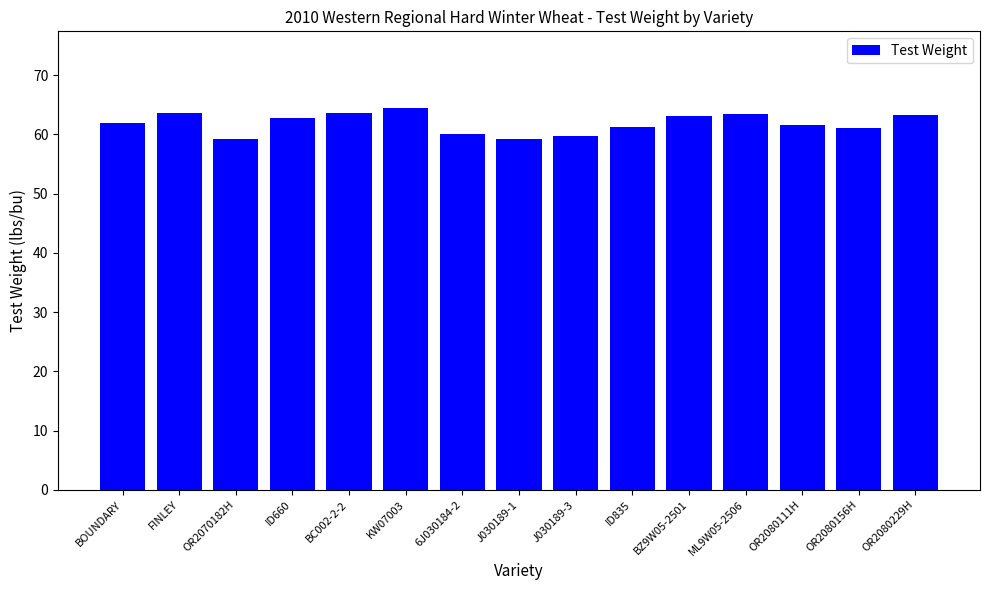

What is the difference between the maximum and minimum values?

5.2